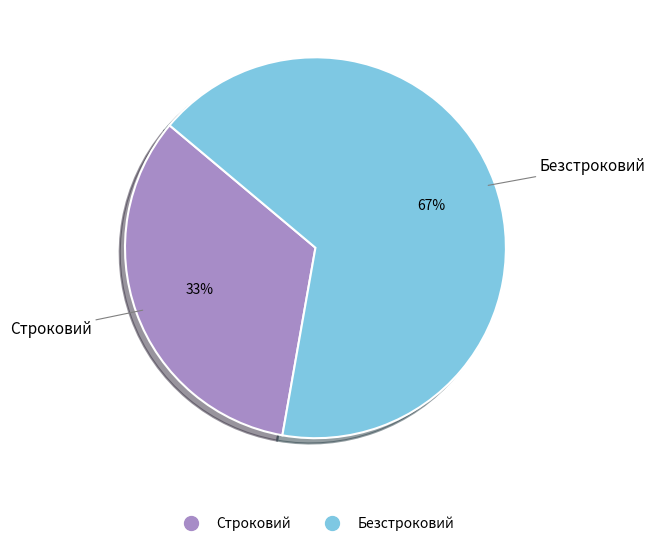

Do Безстроковий and Строковий together represent more than half of the pie?

Yes